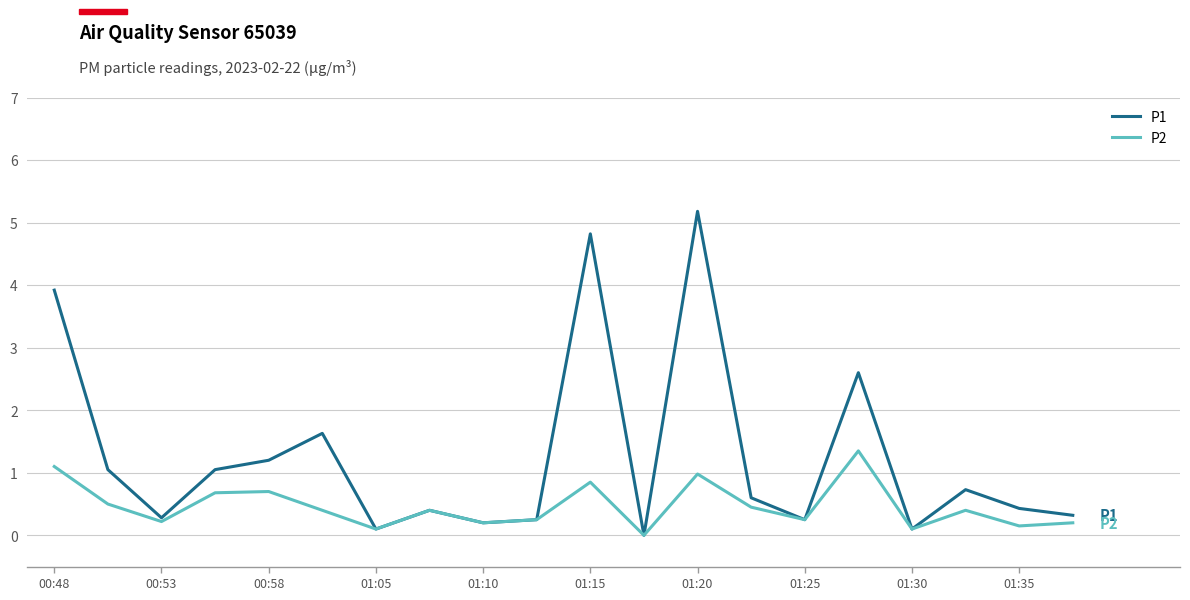

Does the chart display data point markers on the line(s)?

No